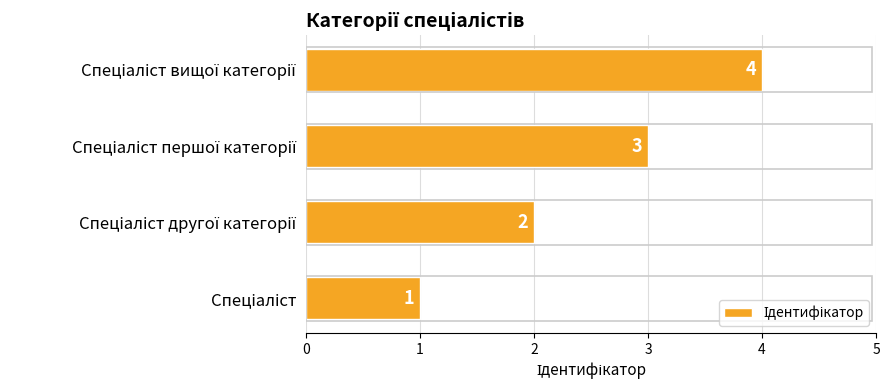

What is the sum of all values?

10